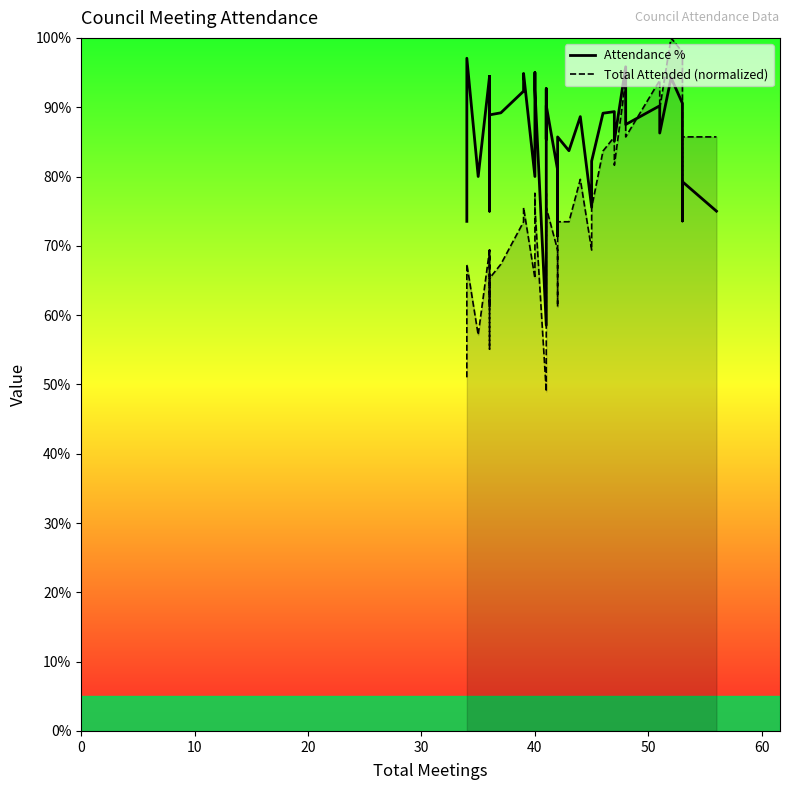

Rank the series by their maximum value, from highest to lowest.

Total Attended (normalized), Attendance %